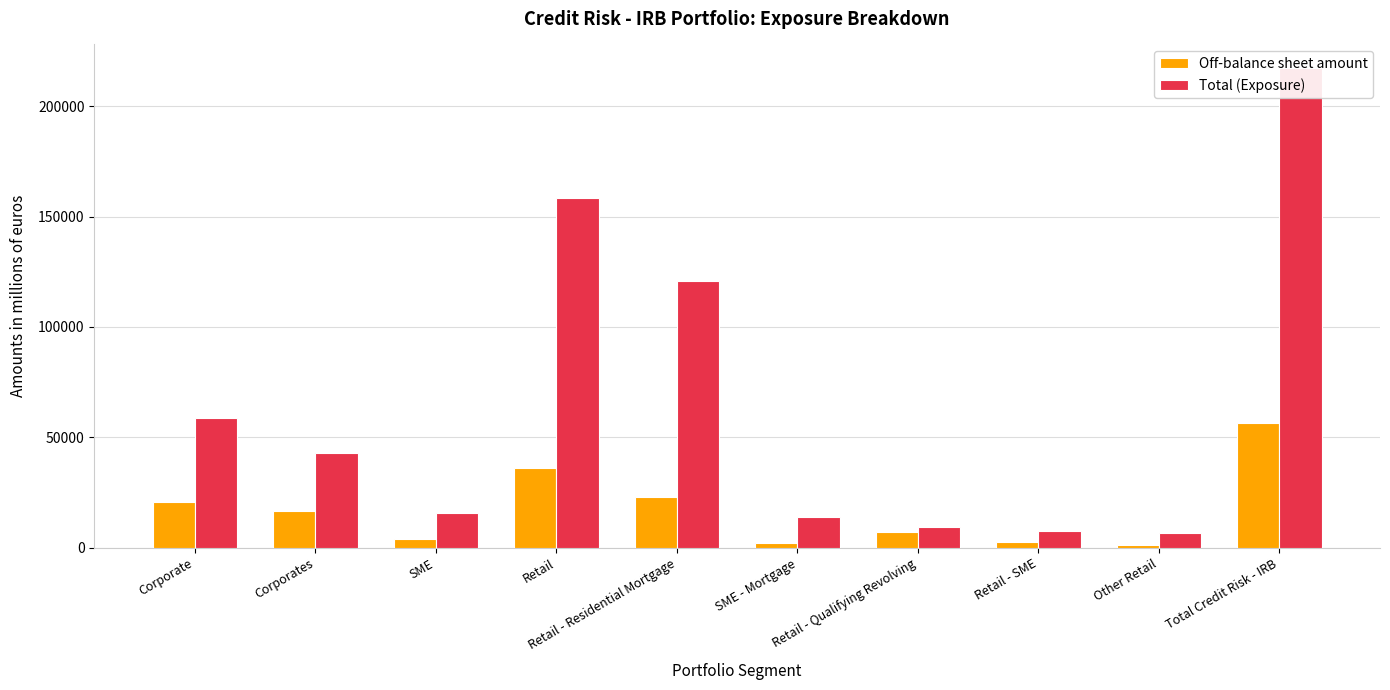

What is the difference between the Total (Exposure) values at Total Credit Risk - IRB and Corporates?

174144.5